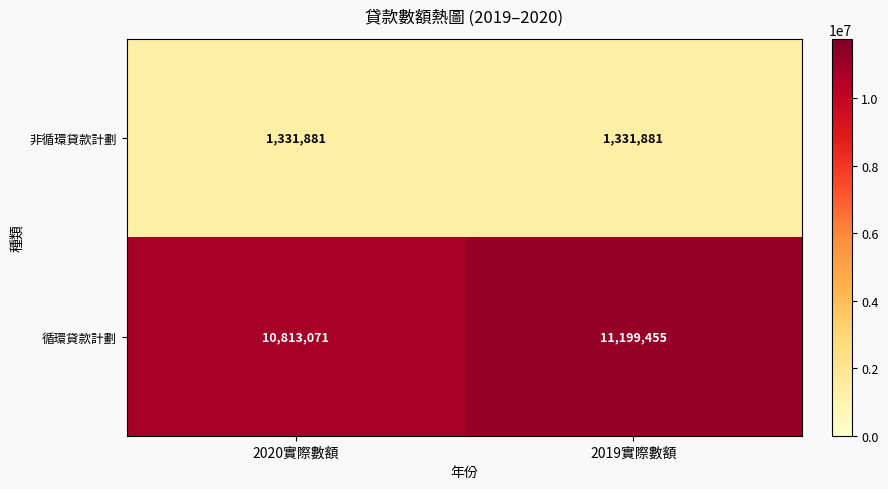

What is the smallest value displayed?

1331881